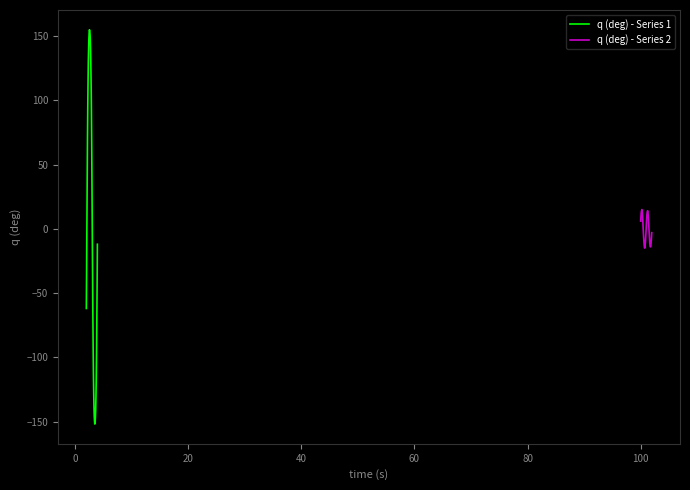

What is the minimum value for q (deg) - Series 1?

-152